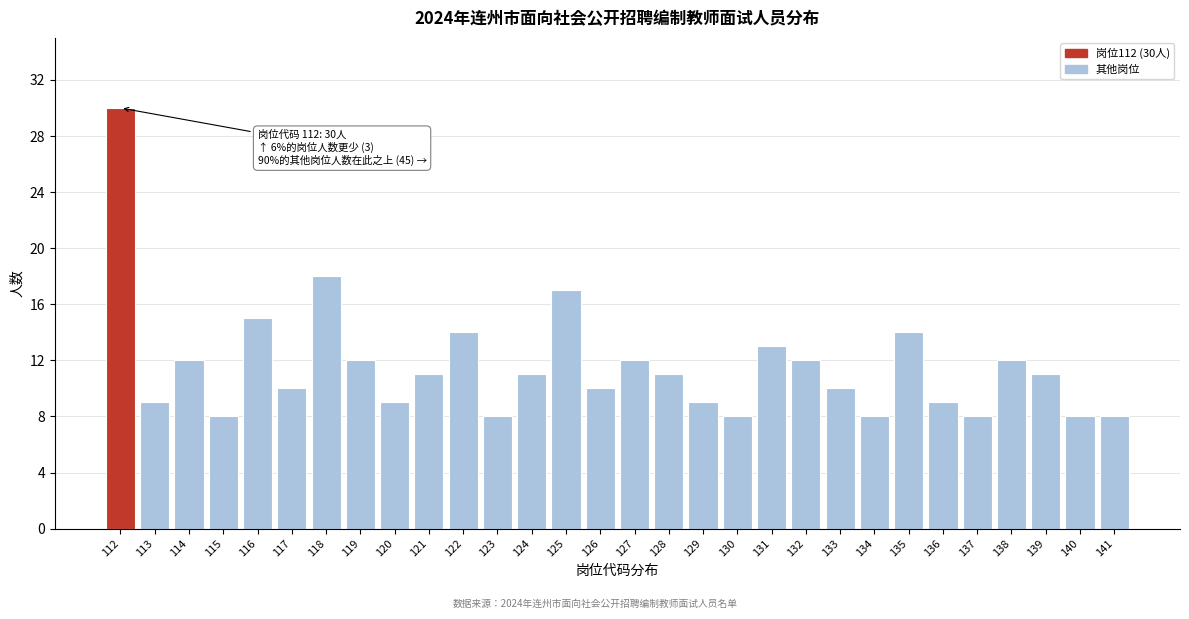

Reading left to right, list all the values displayed in this chart.

112=30	113=9	114=12	115=8	116=15	117=10	118=18	119=12	120=9	121=11	122=14	123=8	124=11	125=17	126=10	127=12	128=11	129=9	130=8	131=13	132=12	133=10	134=8	135=14	136=9	137=8	138=12	139=11	140=8	141=8